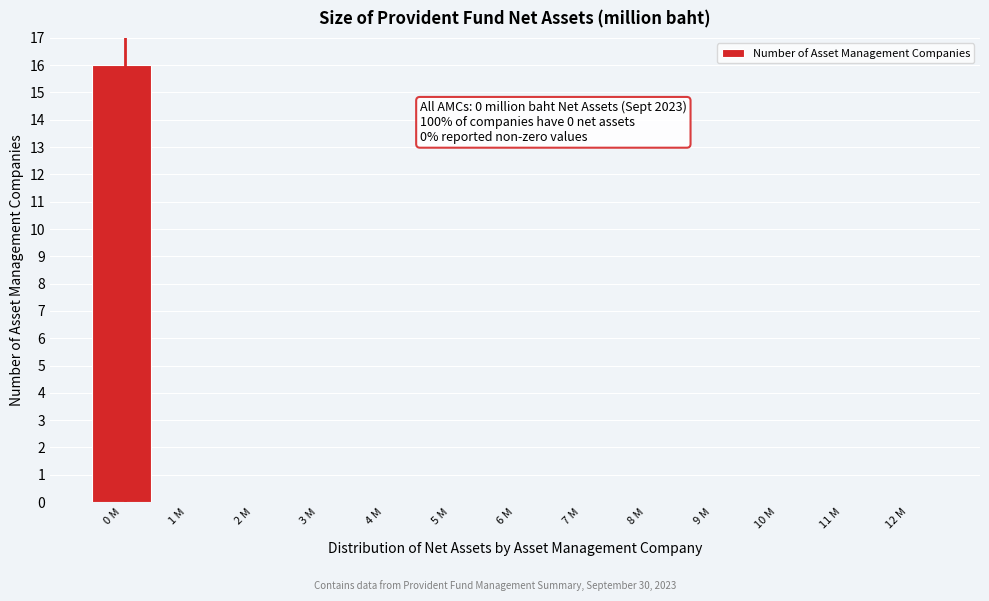

Reading right to left, transcribe all the data shown in this chart.

12 M=0	11 M=0	10 M=0	9 M=0	8 M=0	7 M=0	6 M=0	5 M=0	4 M=0	3 M=0	2 M=0	1 M=0	0 M=16